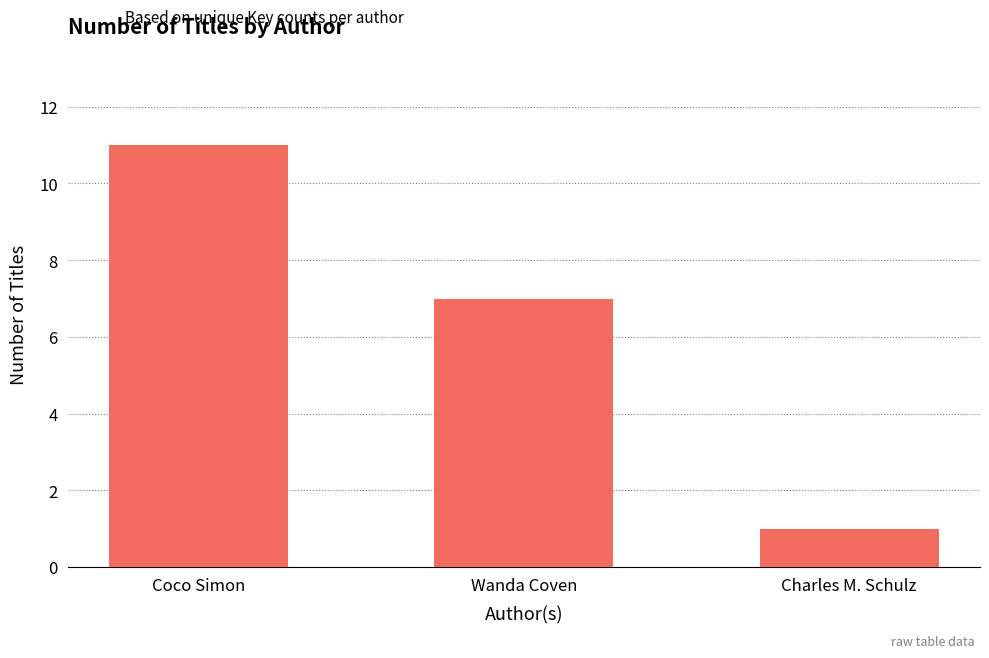

The value at Coco Simon is 11. True or false?

True